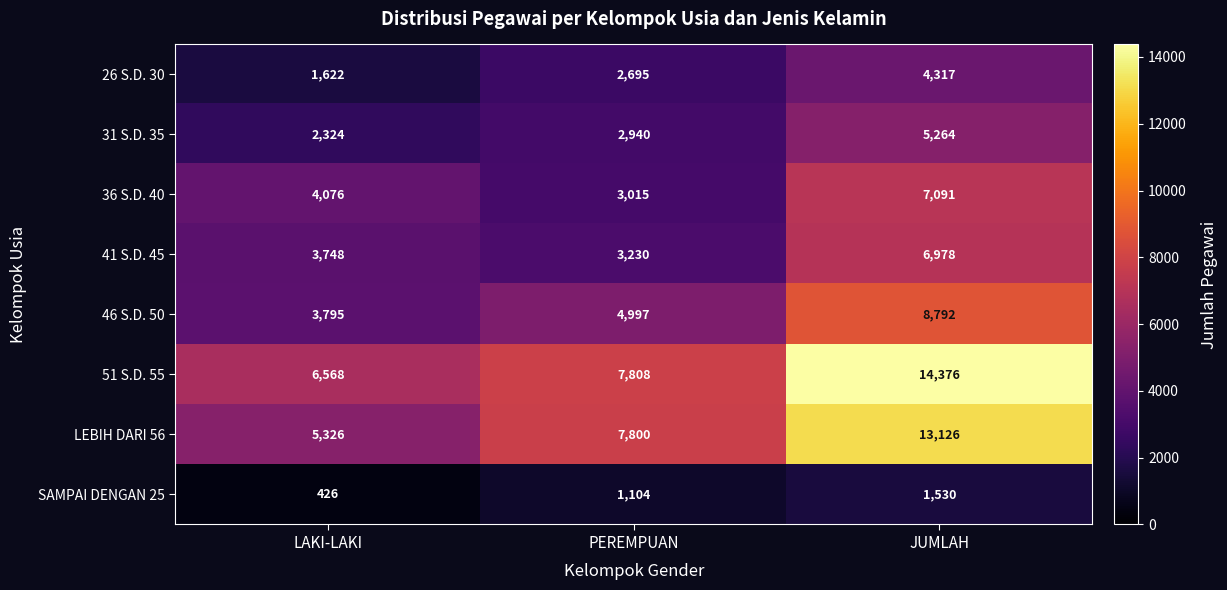

Where is 41 S.D. 45 nearest to the value 5104?

LAKI-LAKI